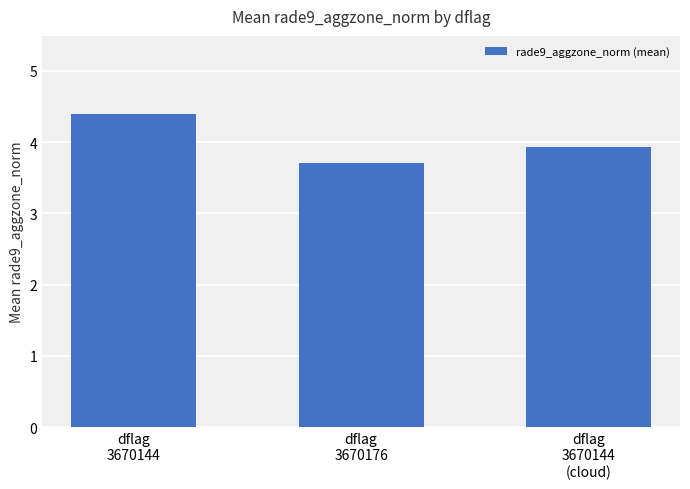

What position from the right is dflag
3670144
(cloud)?

1